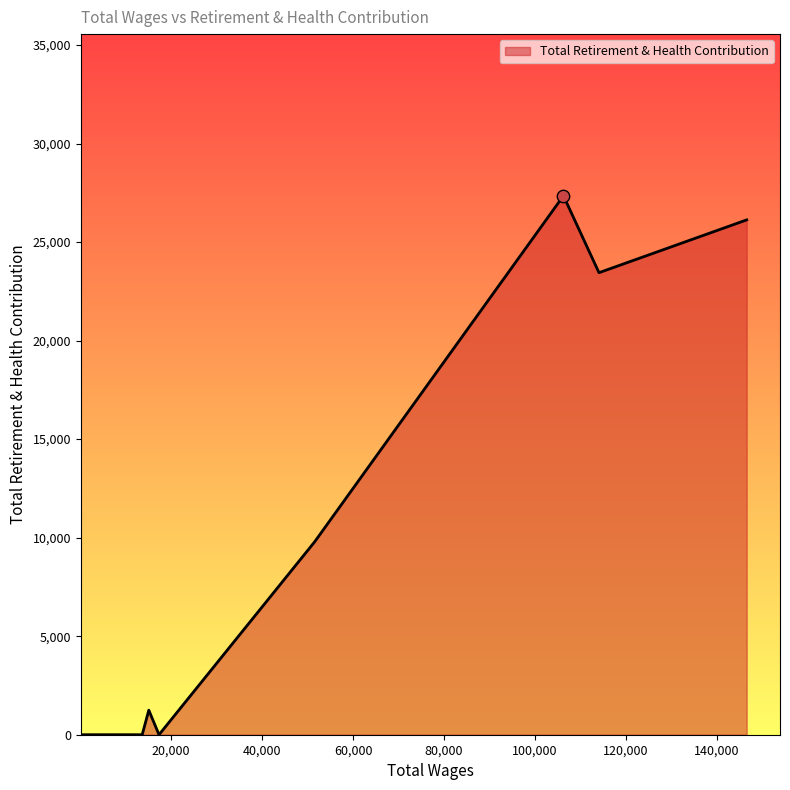

What is the greatest value displayed?

27349